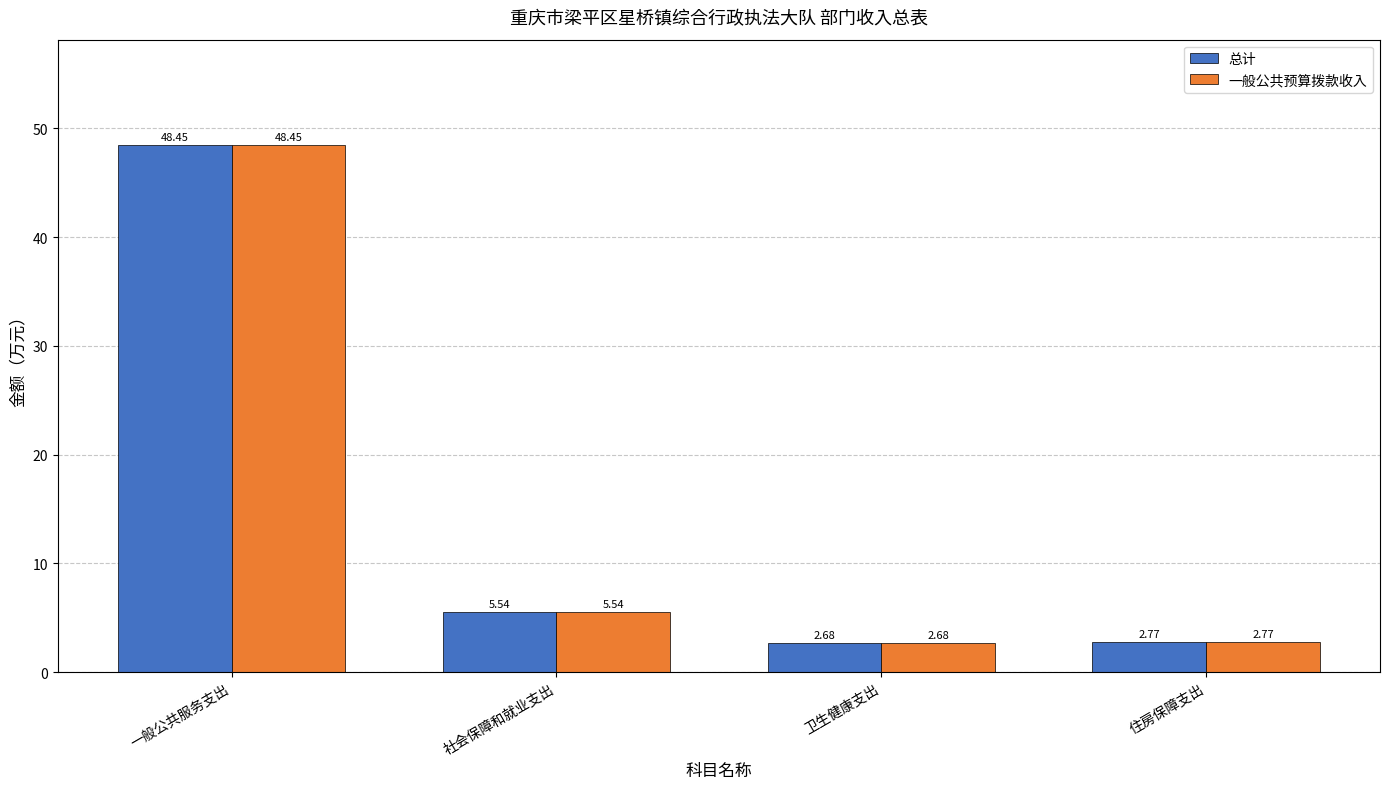

How many data points in 一般公共预算拨款收入 are less than 5?

2